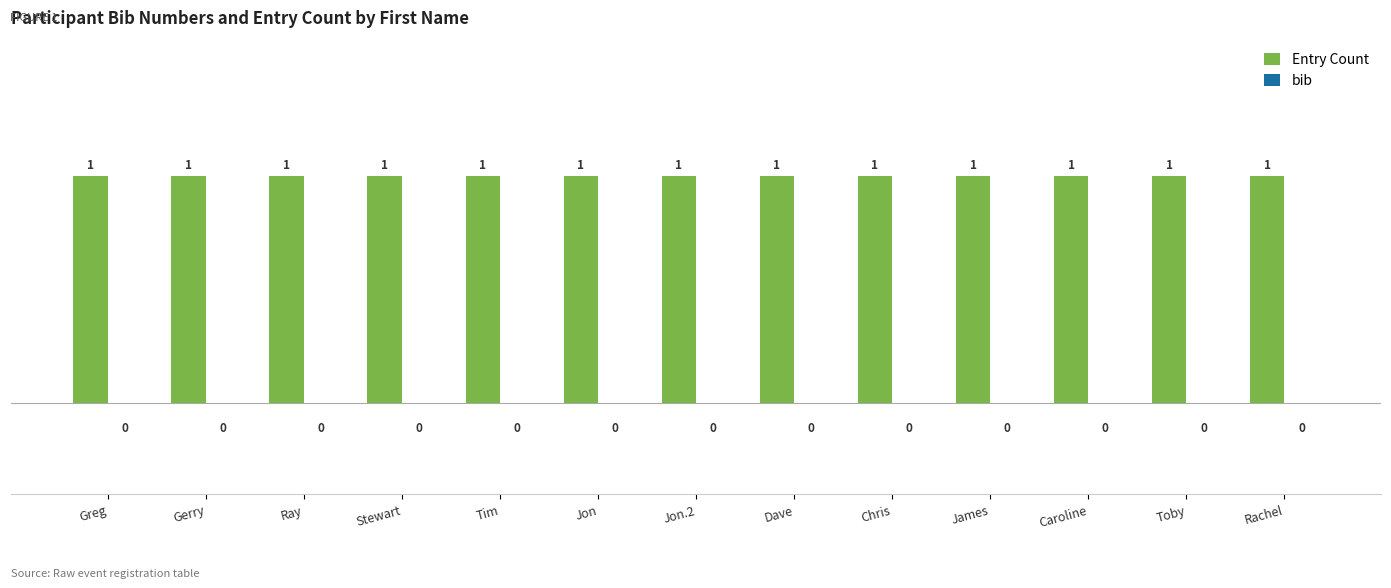

True or false: Entry Count has a value of 1 at Toby.

True